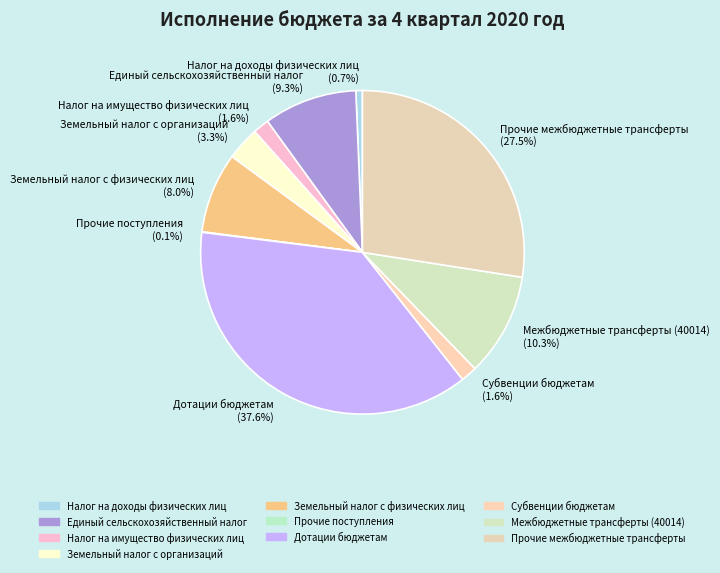

Which slice is the largest?

Дотации бюджетам